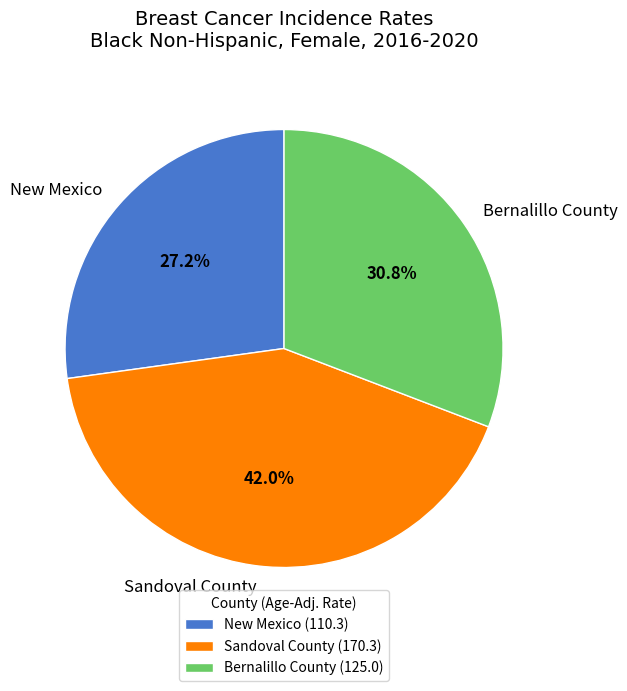

How many segments does this pie chart have?

3